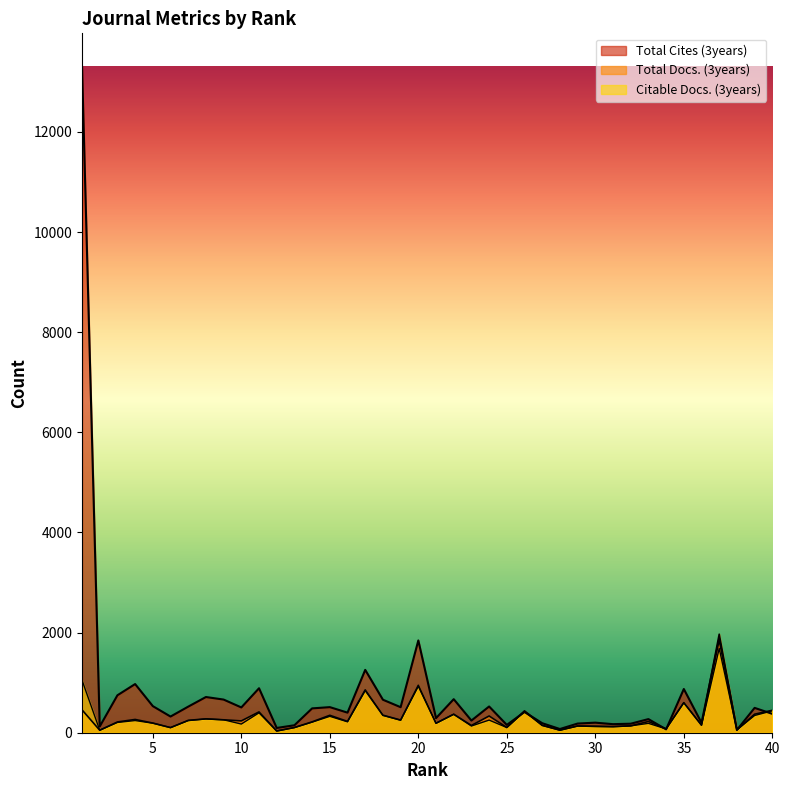

The value of Citable Docs. (3years) at 28 is 11. True or false?

False